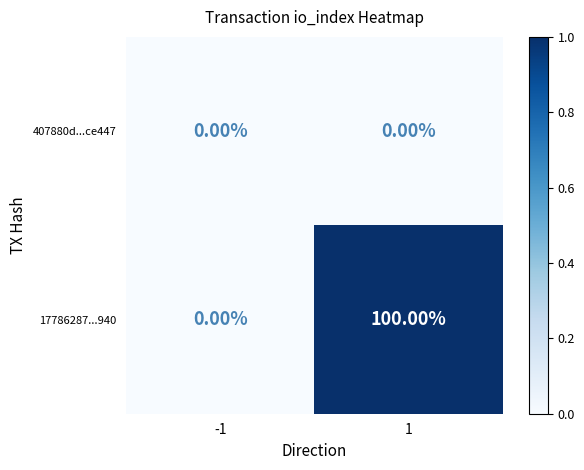

What is the sum of the 17786287...940 values at -1 and 1?

100